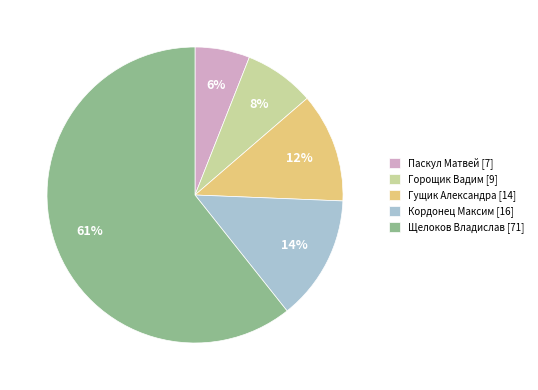

Combined, do Кордонец Максим [16] and Горощик Вадим [9] account for over 50%?

No